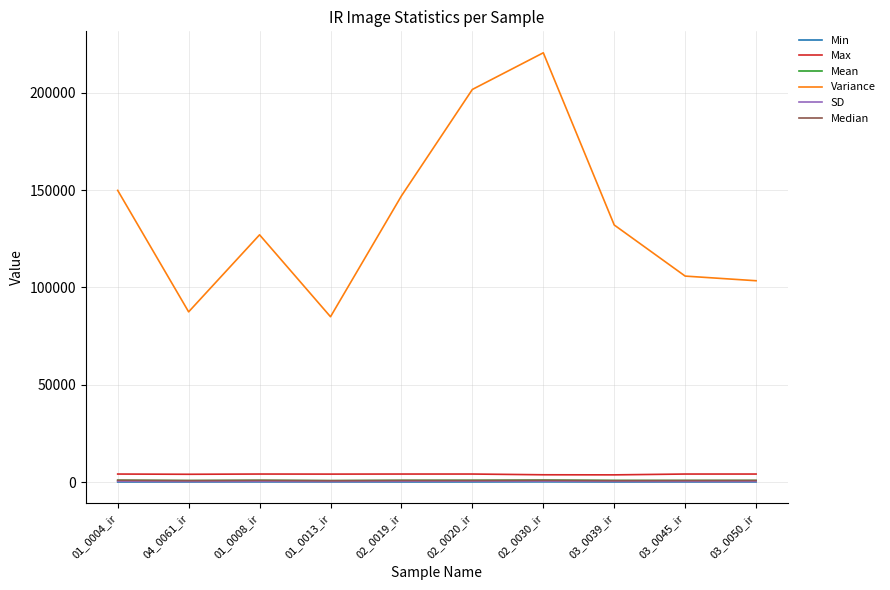

Is the value of Median at 02_0019_ir greater than the value of Variance at 02_0019_ir?

No